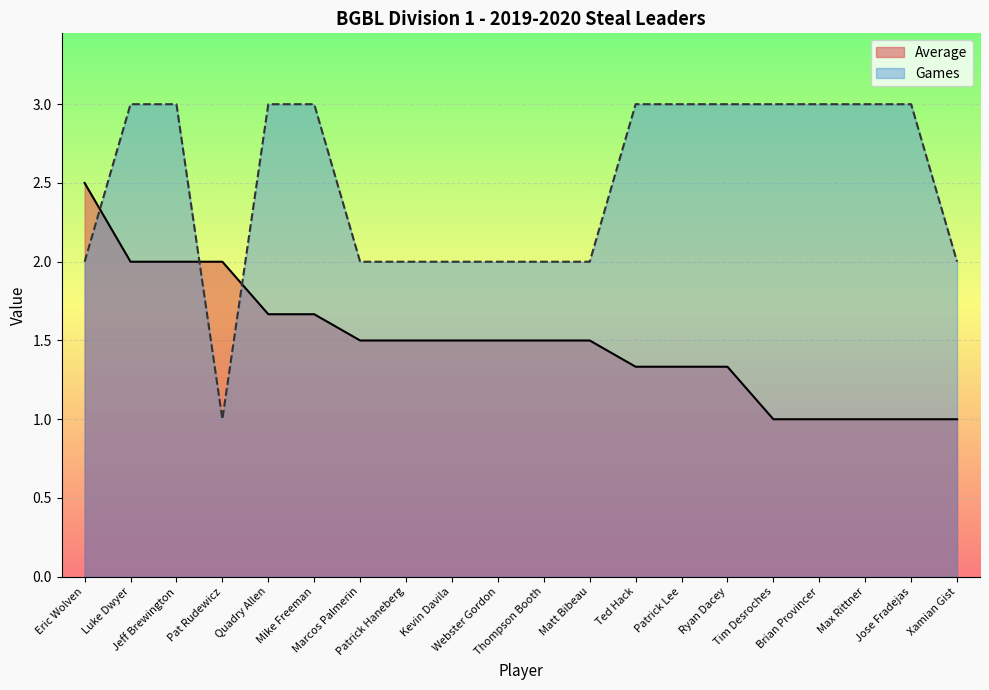

How many intersections are there between Average and Games?

3